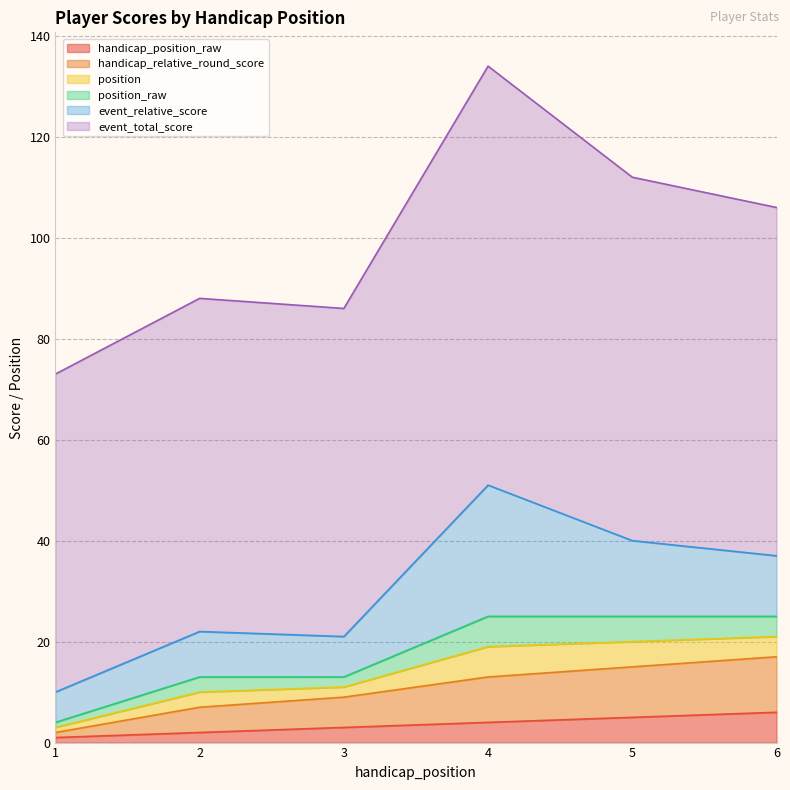

What is the minimum value for handicap_position_raw?

1